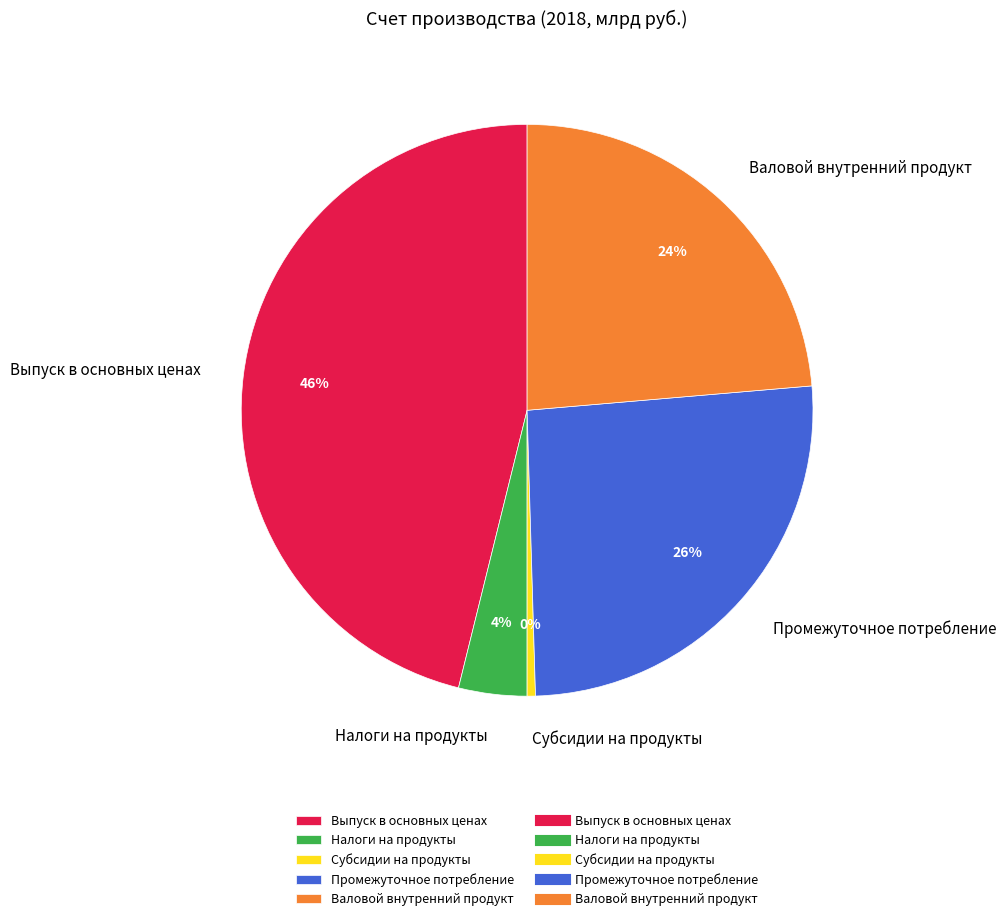

True or false: Валовой внутренний продукт accounts for 24% of the total.

True